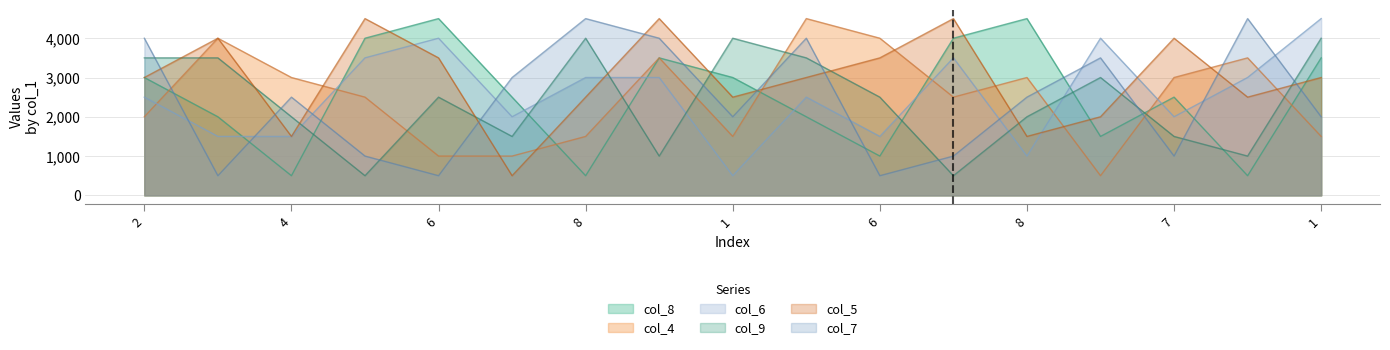

Reading left to right, list all the values displayed in this chart.

col_8: 3000	2000	500	4000	4500	2500	500	3500	3000	2000	1000	4000	4500	1500	2500	500	3500
col_4: 2000	4000	3000	2500	1000	1000	1500	3500	1500	4500	4000	2500	3000	500	3000	3500	1500
col_6: 2500	1500	1500	3500	4000	2000	3000	3000	500	2500	1500	3500	1000	4000	2000	3000	4500
col_9: 3500	3500	2000	500	2500	1500	4000	1000	4000	3500	2500	500	2000	3000	1500	1000	4000
col_5: 3000	4000	1500	4500	3500	500	2500	4500	2500	3000	3500	4500	1500	2000	4000	2500	3000
col_7: 4000	500	2500	1000	500	3000	4500	4000	2000	4000	500	1000	2500	3500	1000	4500	2000